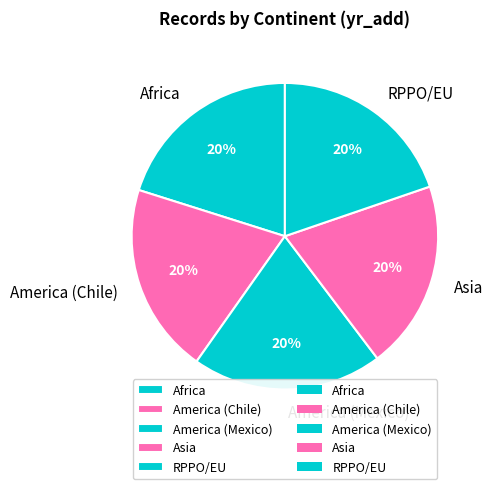

Is the sum of Asia and America (Chile) greater than half?

No